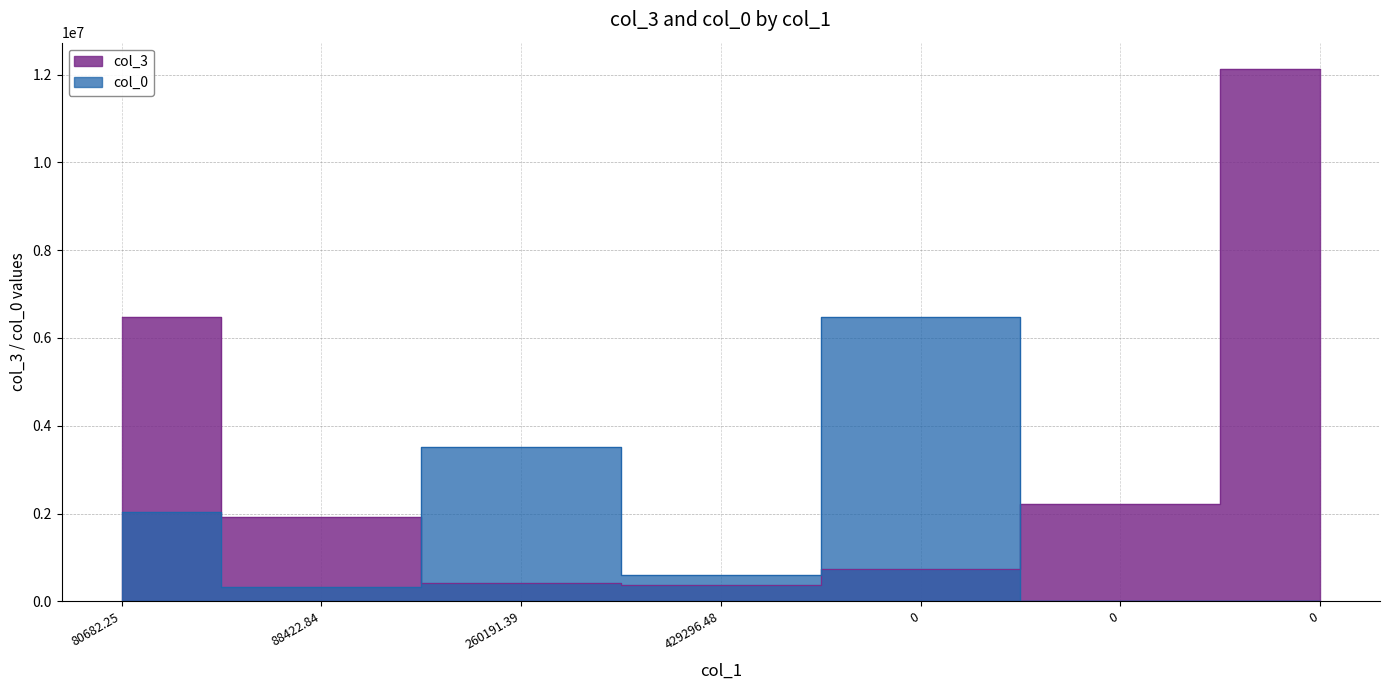

Where is the first local minimum for col_3?

429296.48